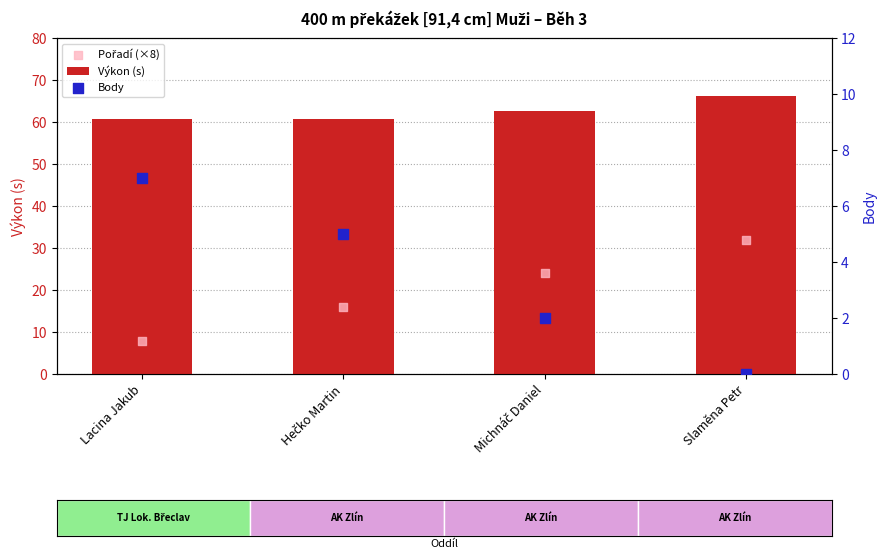

What are all the series names shown in the legend?

Výkon (s), Pořadí (×8), Body